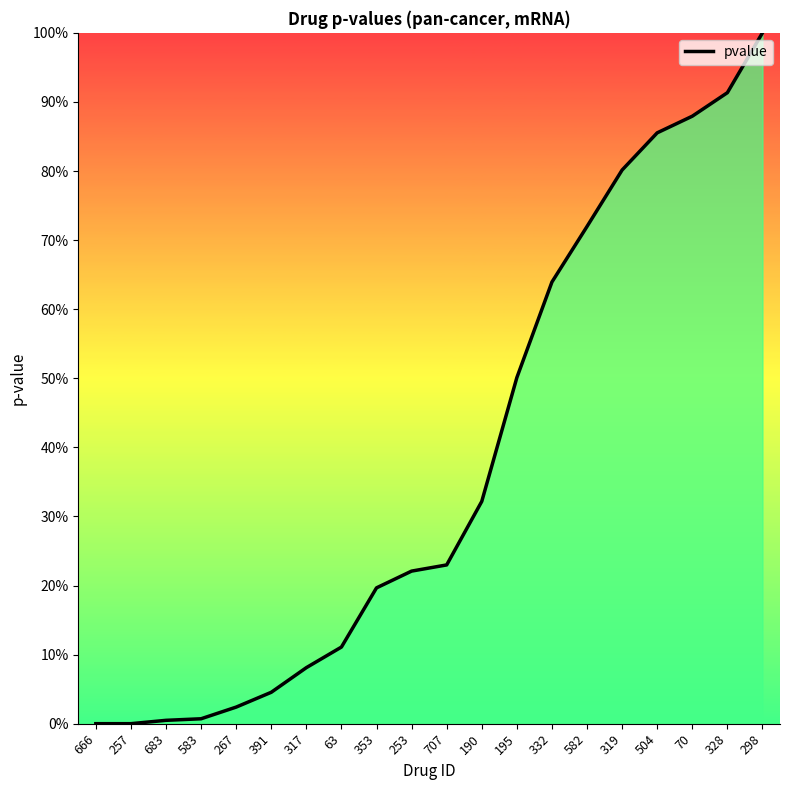

Between 332 and 253, which is larger?

332